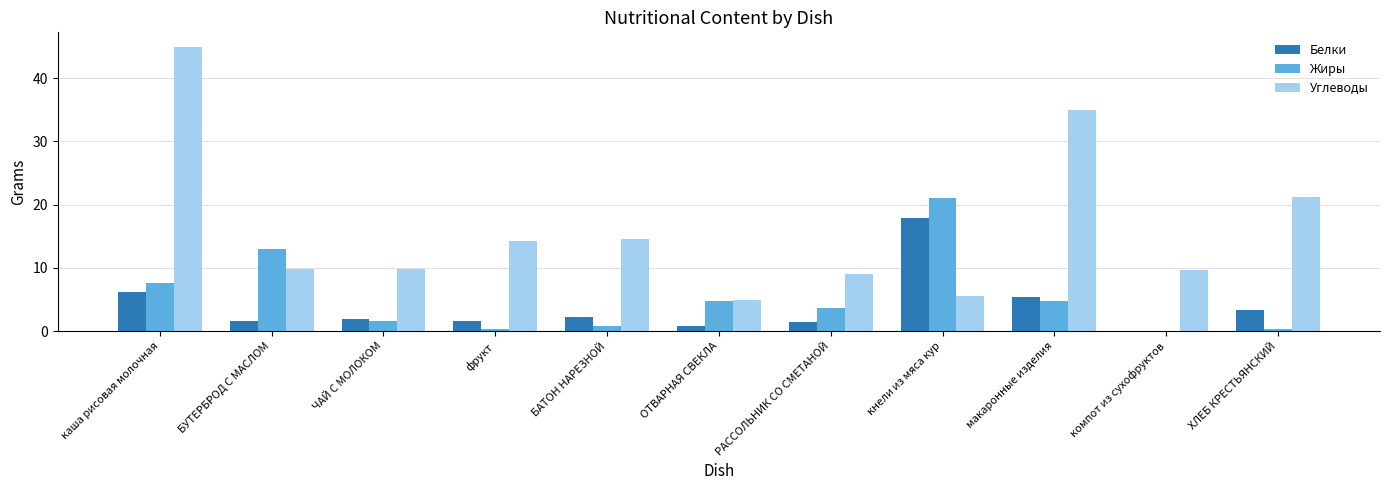

At which label does Углеводы reach its peak?

каша рисовая молочная